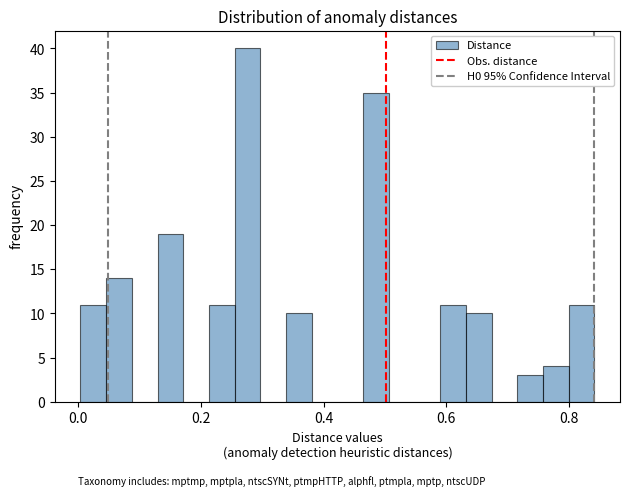

Read against the x-axis, roughly where is the centre of the tallest bar?

0.28